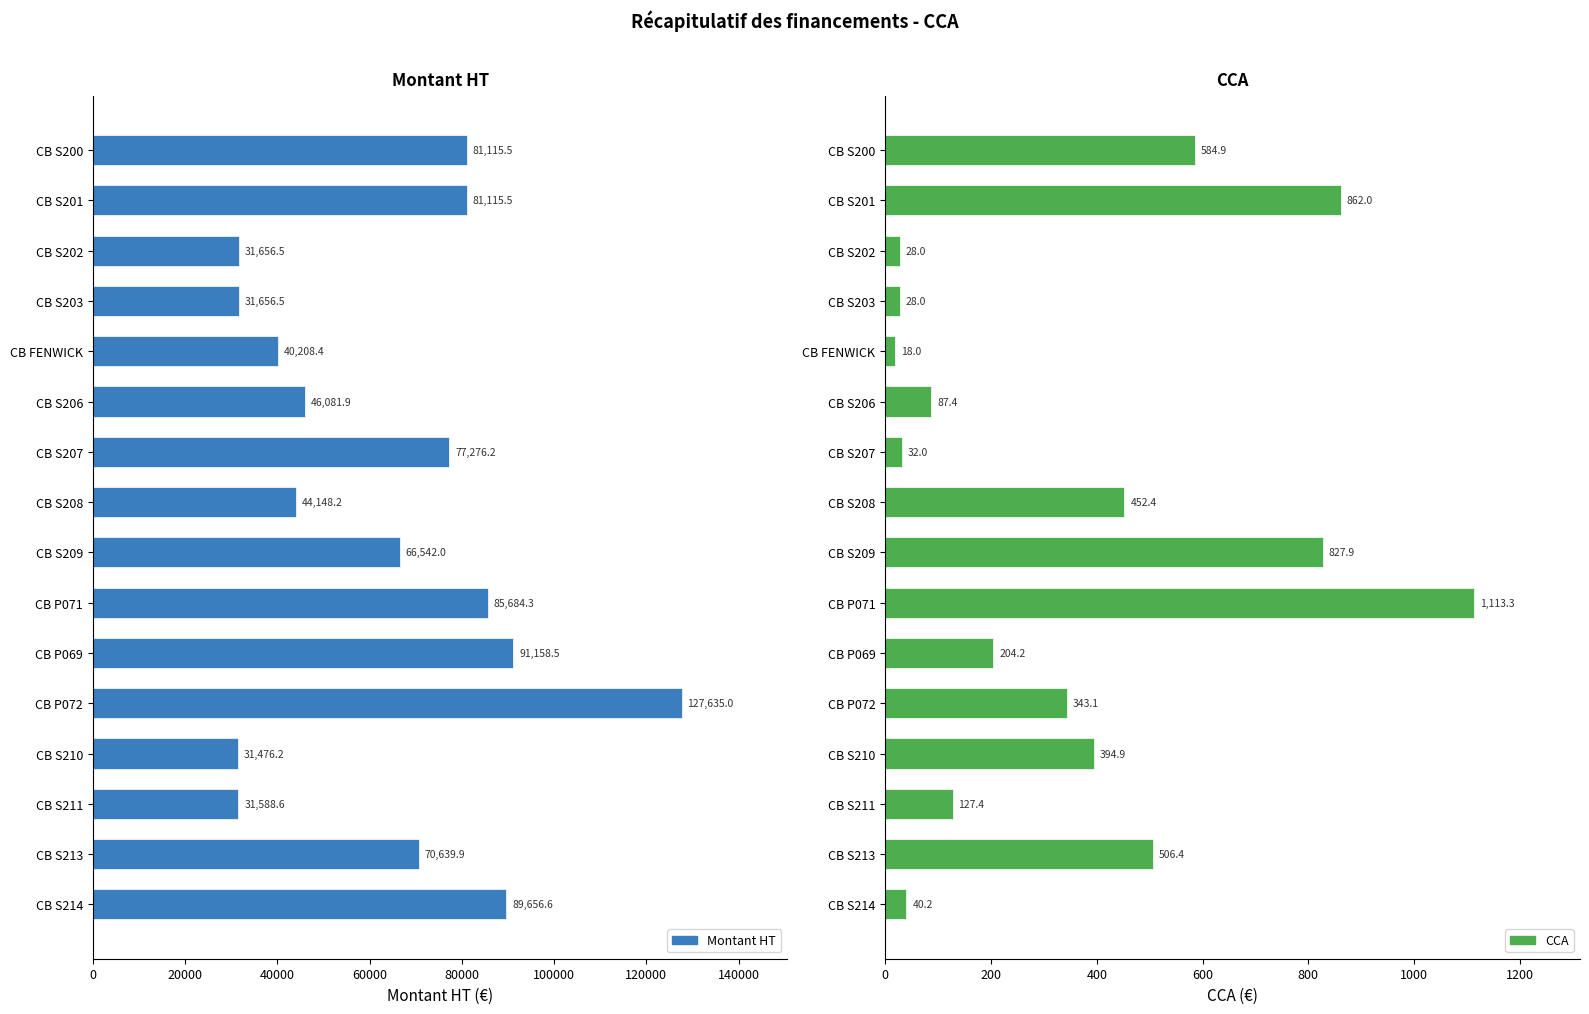

Is the value of Montant HT at CB P069 greater than the value of CCA at CB S213?

Yes